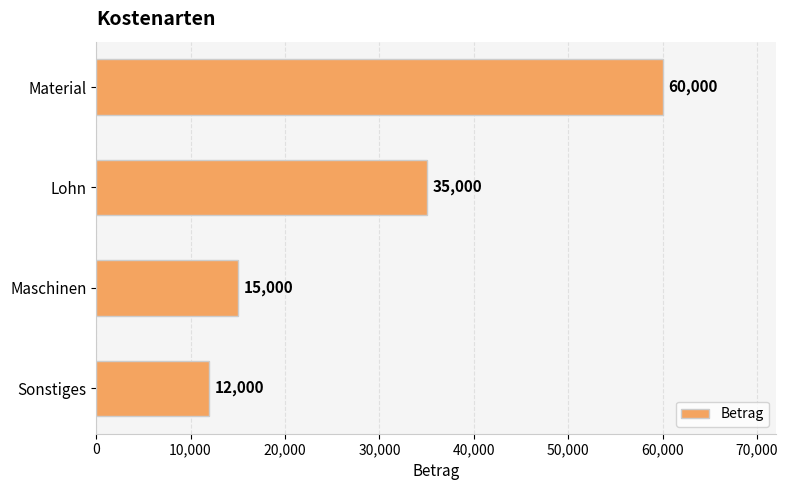

What is the change in value from Material to Maschinen?

-45000